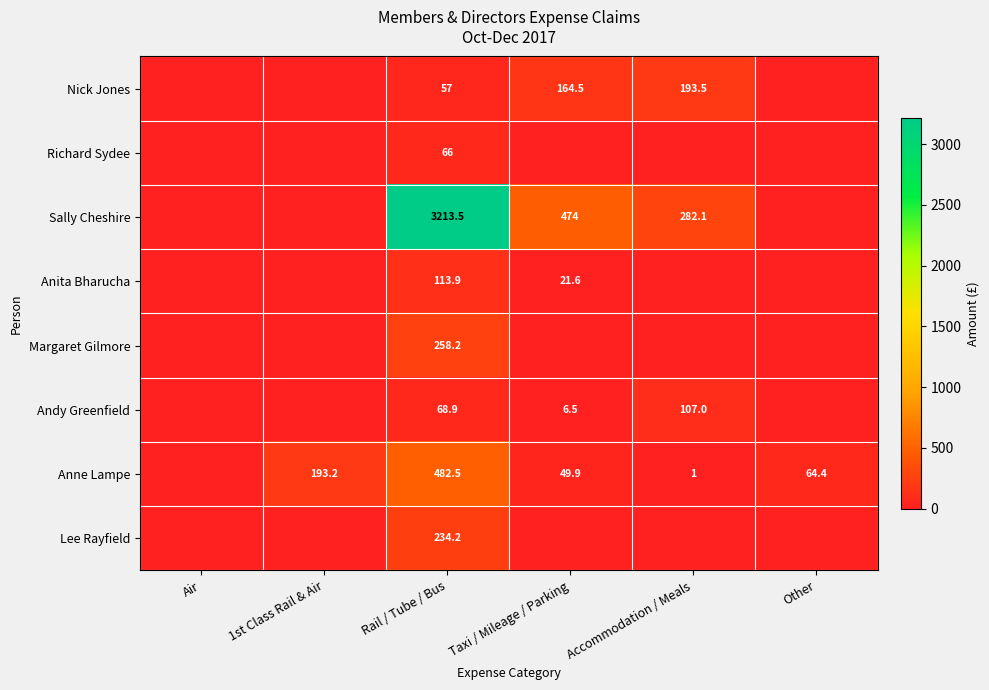

What is the spread (max minus min) of values at Rail / Tube / Bus?

3156.5